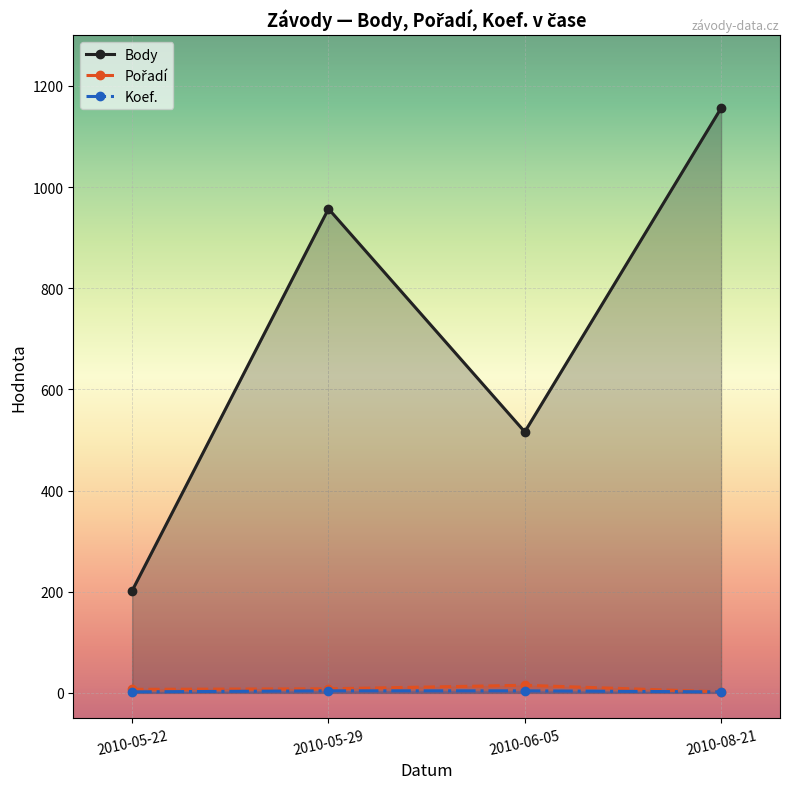

What is the total value across all series at 2010-08-21?

1160